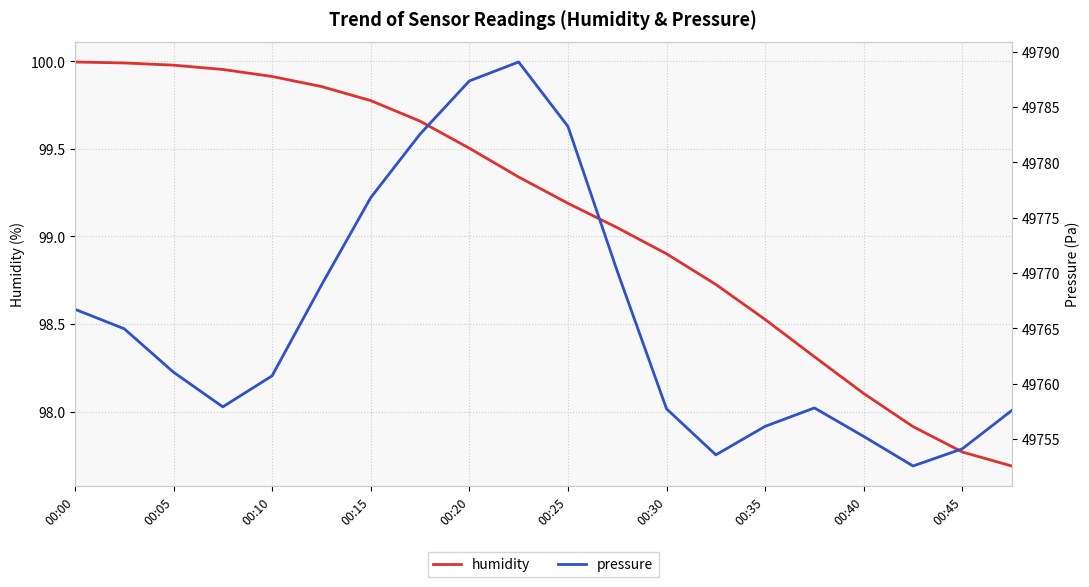

Is it true that humidity equals 34.7 at 00:20?

False